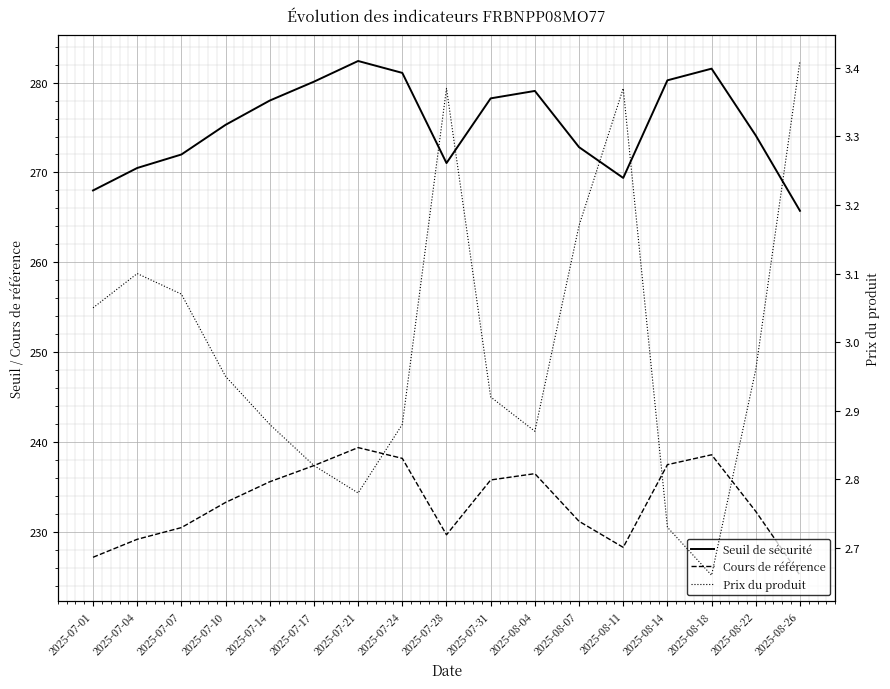

Reading left to right, what are all the values shown in this chart?

Seuil de sécurité: 268.0	270.5	272.0	275.3	278.0	280.1	282.4	281.1	271.0	278.2	279.1	272.8	269.4	280.2	281.5	274.1	265.7
Cours de référence: 227.2	229.2	230.5	233.3	235.6	237.4	239.4	238.2	229.7	235.8	236.5	231.2	228.3	237.5	238.6	232.3	225.2
Prix du produit: 3.0	3.1	3.1	3.0	2.9	2.8	2.8	2.9	3.4	2.9	2.9	3.2	3.4	2.7	2.7	3.0	3.4